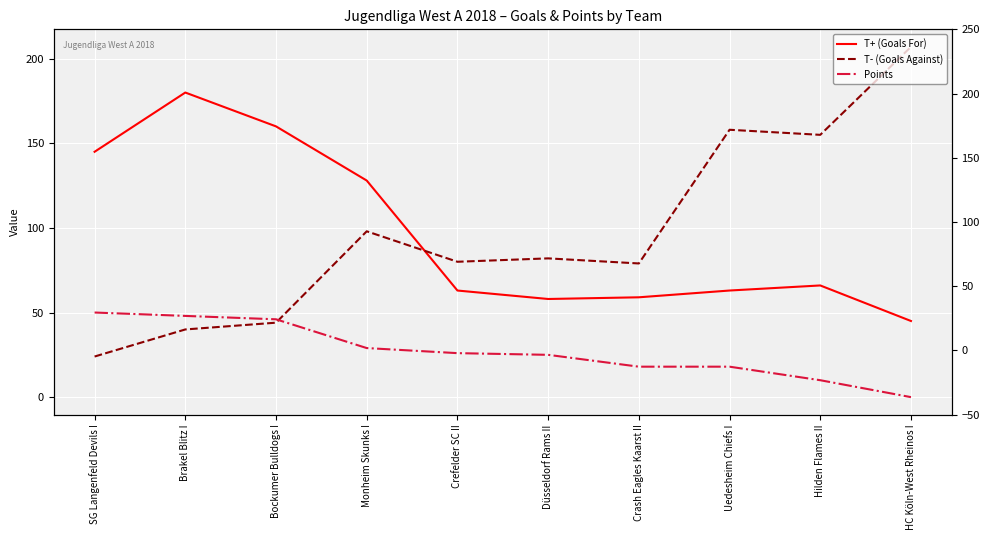

Rank the series at HC Köln-West Rheinos I from highest to lowest value.

T- (Goals Against), T+ (Goals For), Points